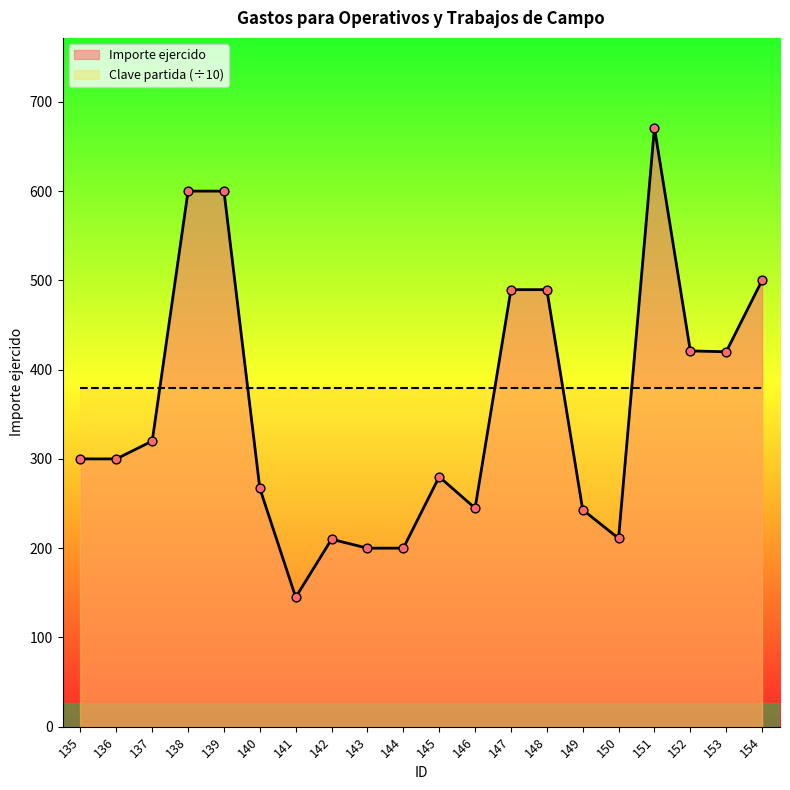

Which has a higher value, 142 or 145?

145